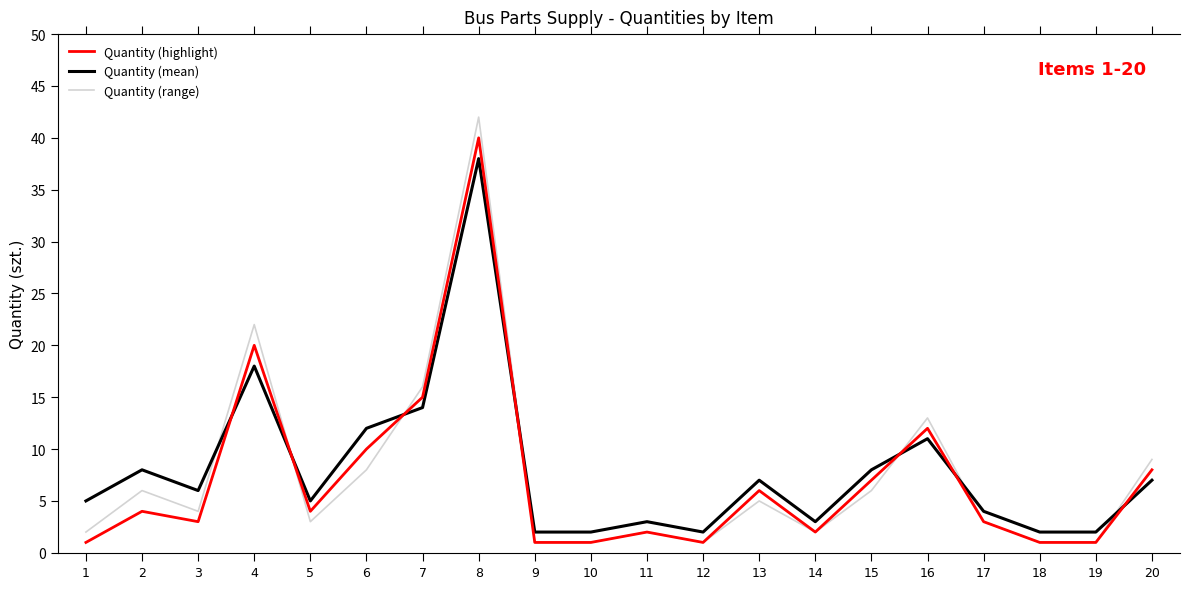

Which series ends up on top after the final intersection of Quantity (mean) and Quantity (range)?

Quantity (range)